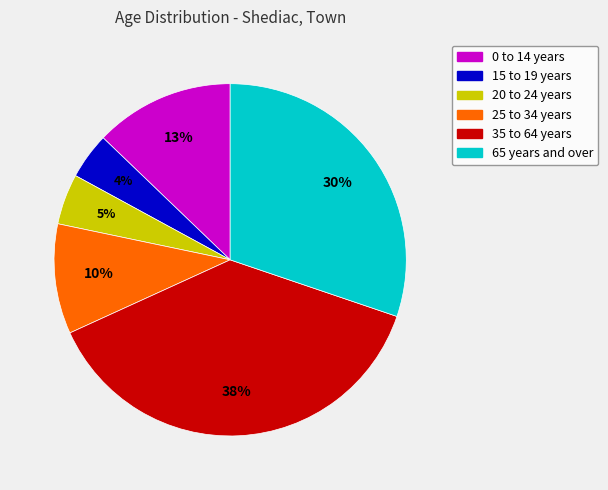

Which has a higher value, 35 to 64 years or 25 to 34 years?

35 to 64 years